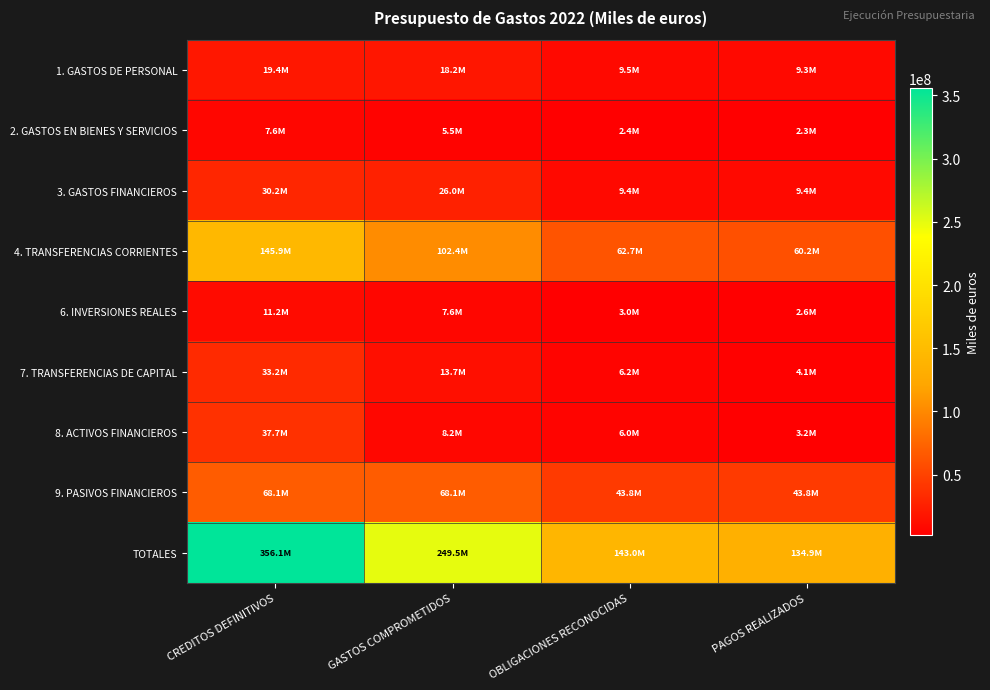

What is the difference between the highest and lowest values at GASTOS COMPROMETIDOS?

244014728